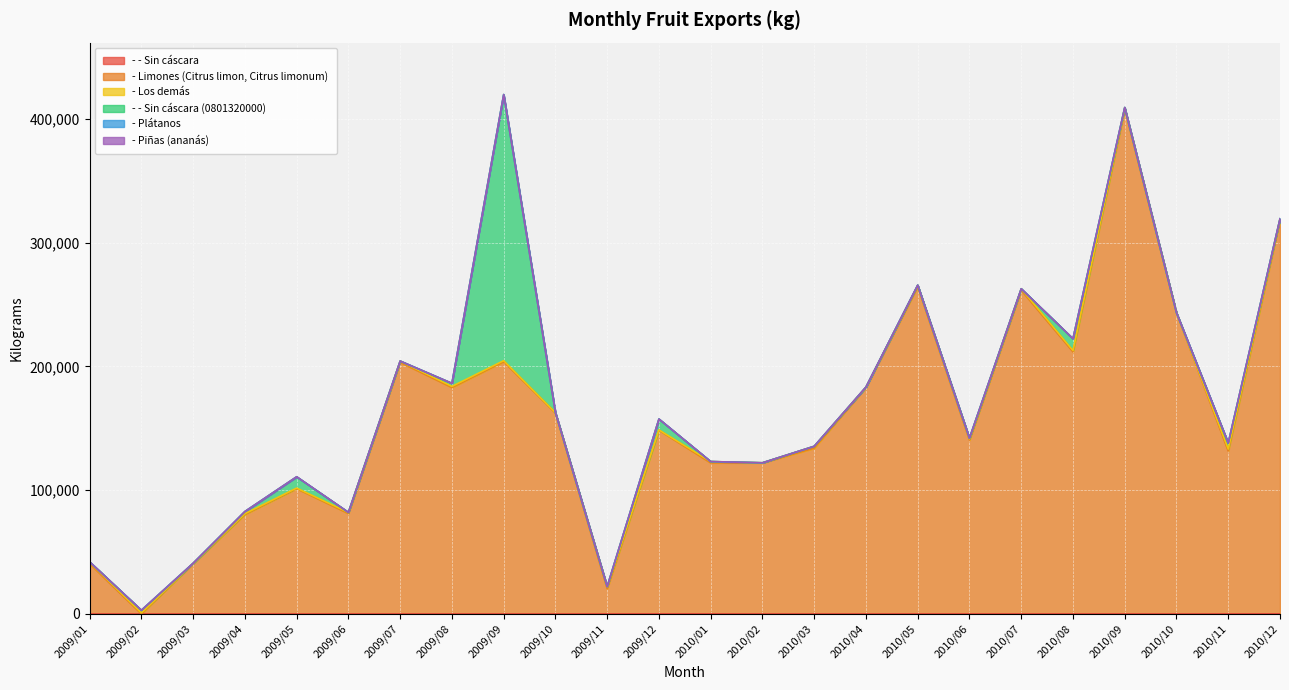

Is it true that - - Sin cáscara (0801320000) equals 11.2 at 2010/01?

False